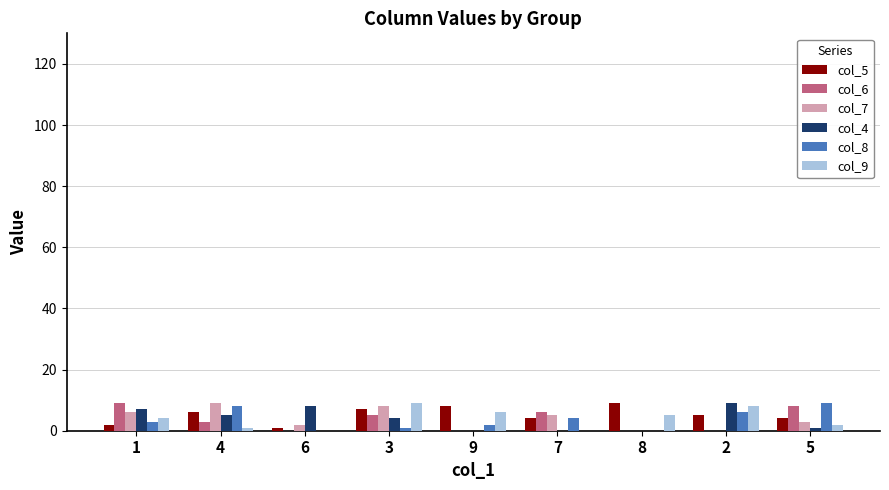

Is it true that col_4 equals 0 at 8?

True